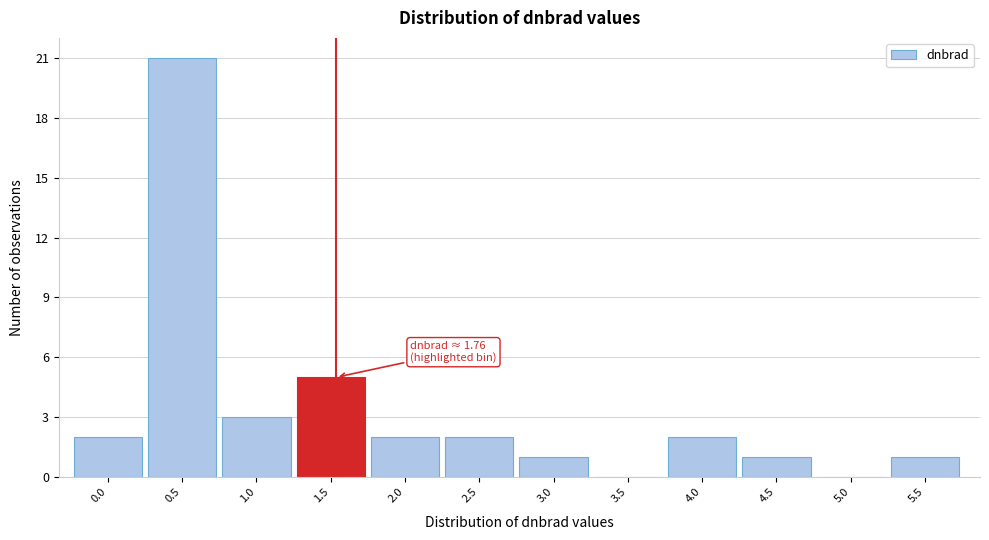

Reading left to right, extract all data points from this chart.

0.0=2	0.5=21	1.0=3	1.5=5	2.0=2	2.5=2	3.0=1	3.5=0	4.0=2	4.5=1	5.0=0	5.5=1